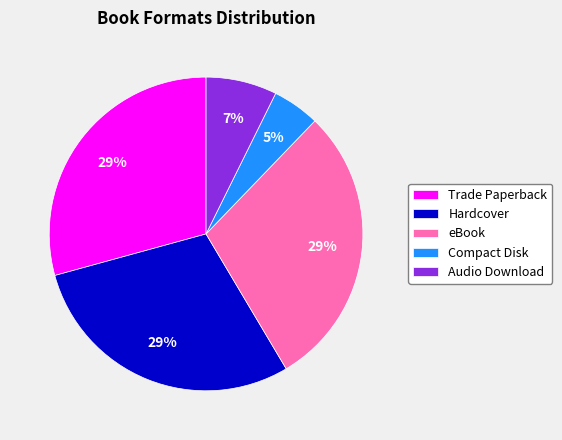

To the nearest percent, what portion does Hardcover represent?

29%